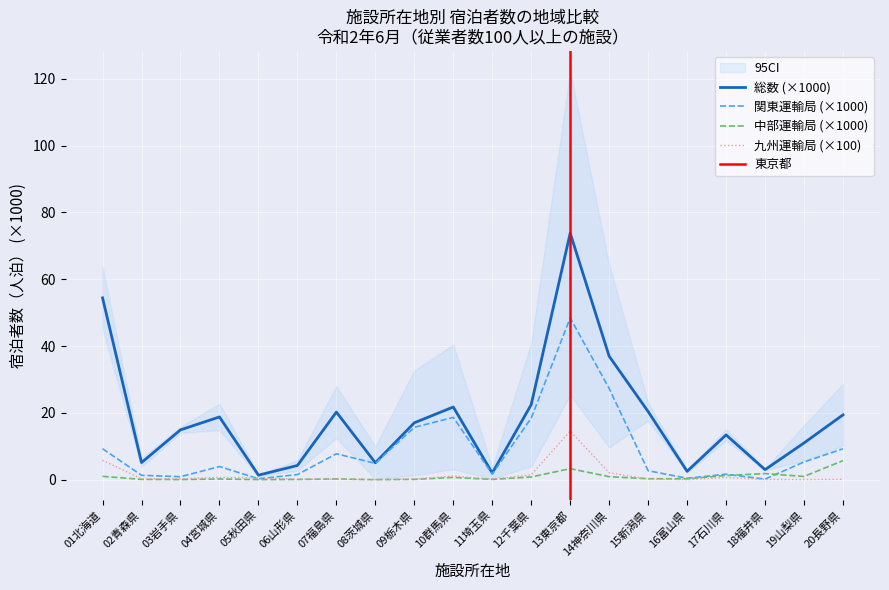

What is the difference between the 中部運輸局 values at 11埼玉県 and 15新潟県?

0.2